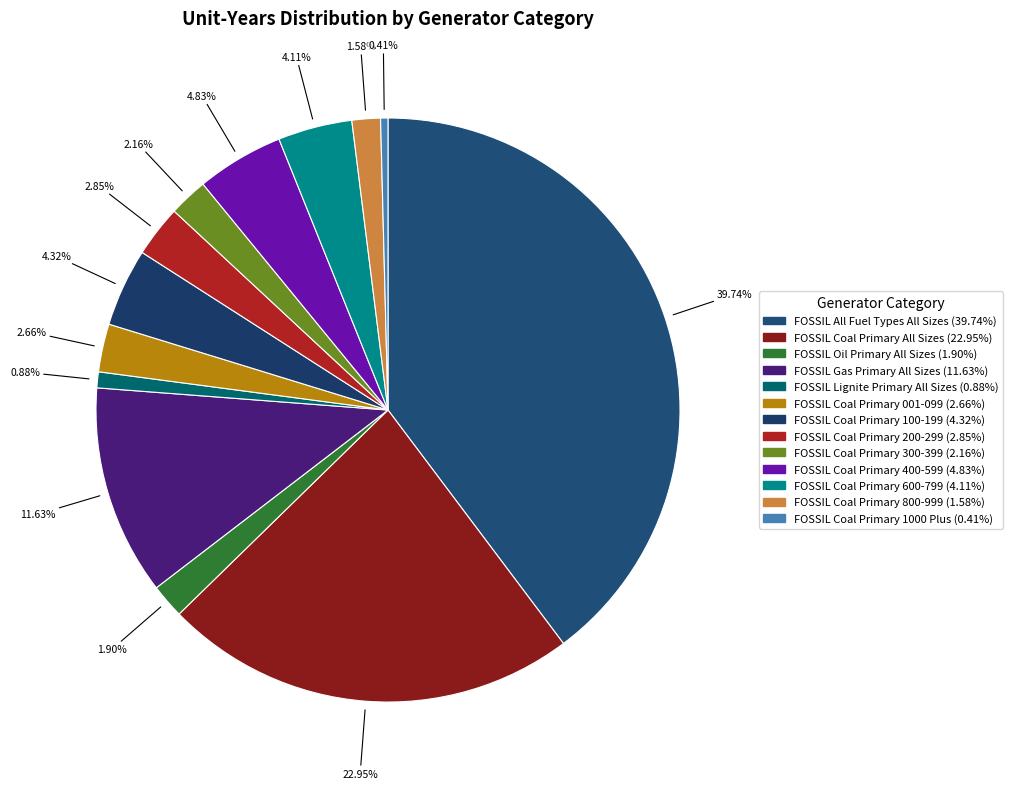

Which category has the biggest portion of the pie?

FOSSIL All Fuel Types All Sizes